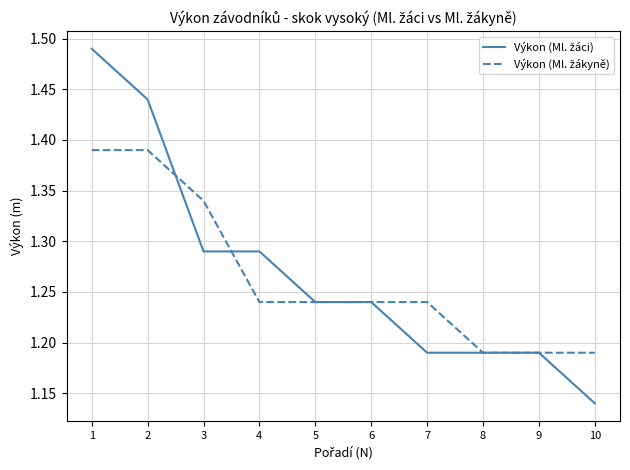

What is the total value across all series at 4?

2.5